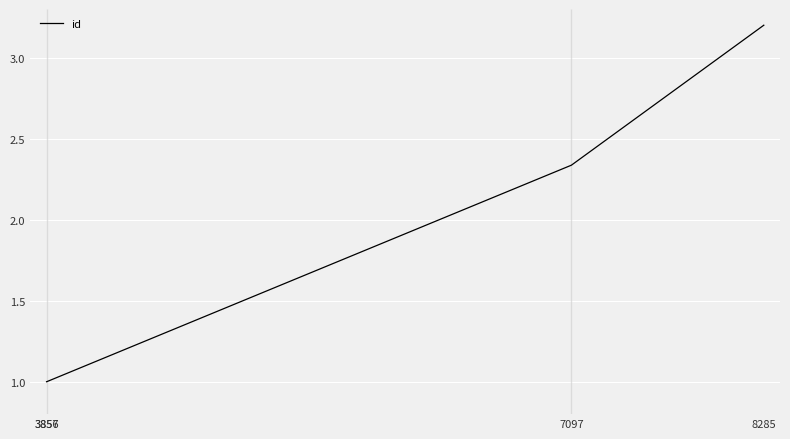

True or false: the data has more than 0 interior local peaks.

False